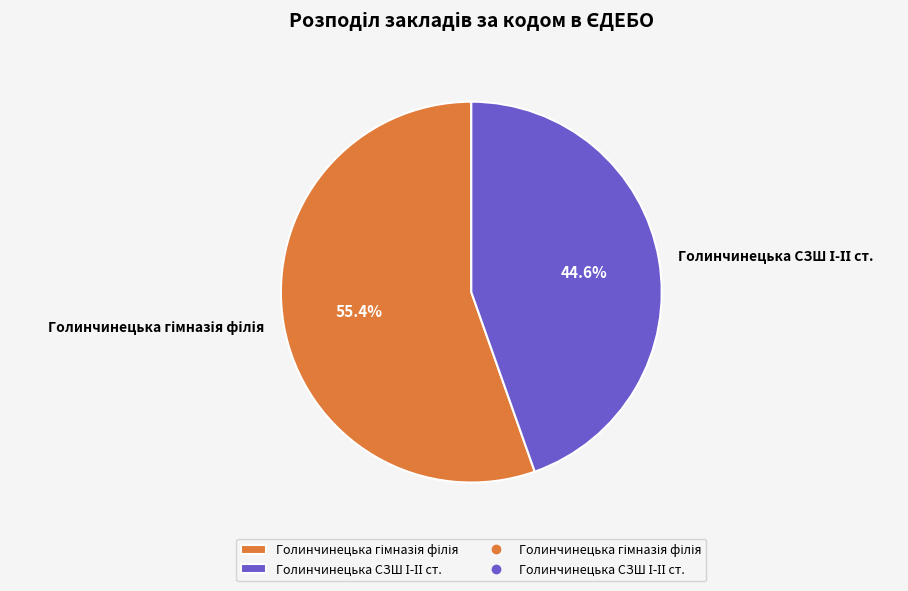

Is there any slice that represents more than half of the pie?

Yes